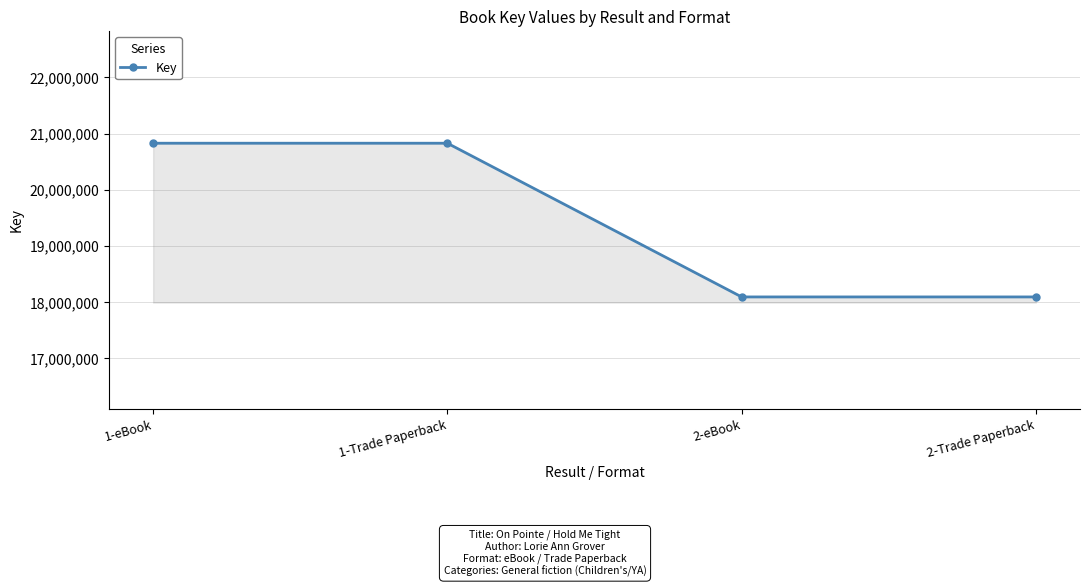

Between 1-Trade Paperback and 2-eBook, which is larger?

1-Trade Paperback